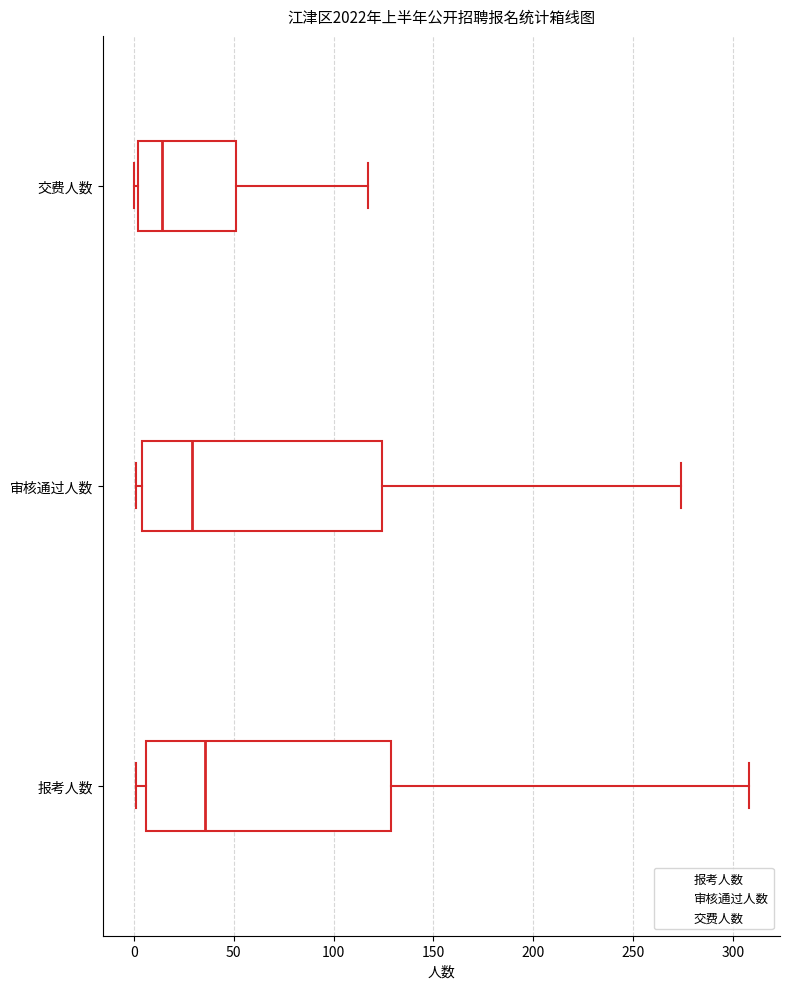

Where does the median line of the box for 审核通过人数 sit on the x-axis? The values are not printed on the chart, so give them approximately, as read against the axis.

30